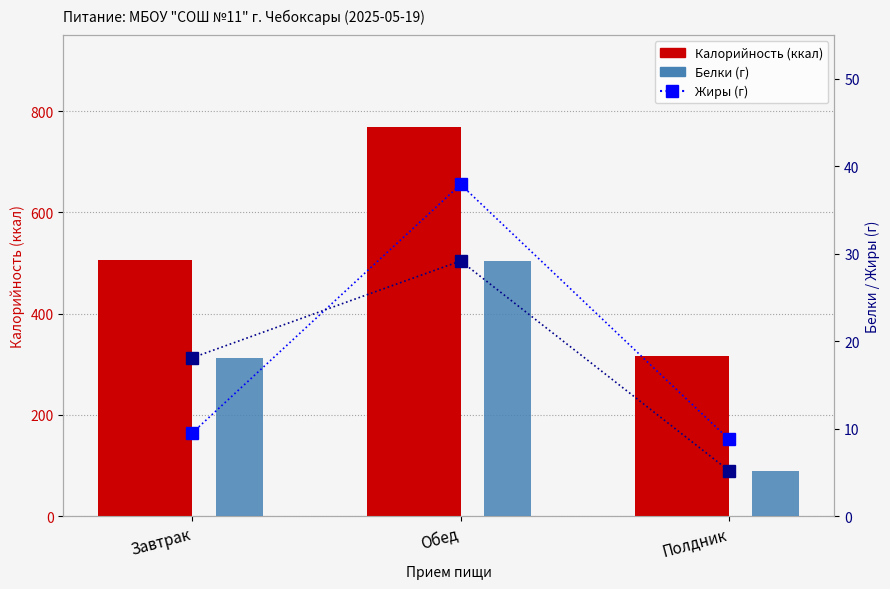

What is the average value of the Белки series?

17.5